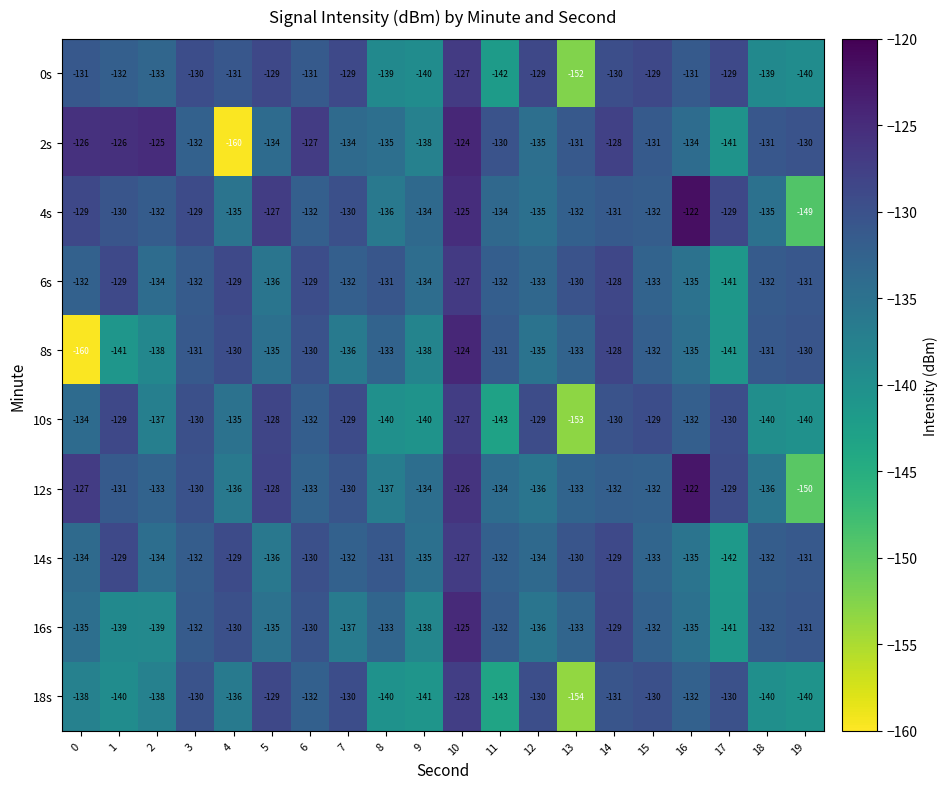

Which series has the largest total across all categories?

4s